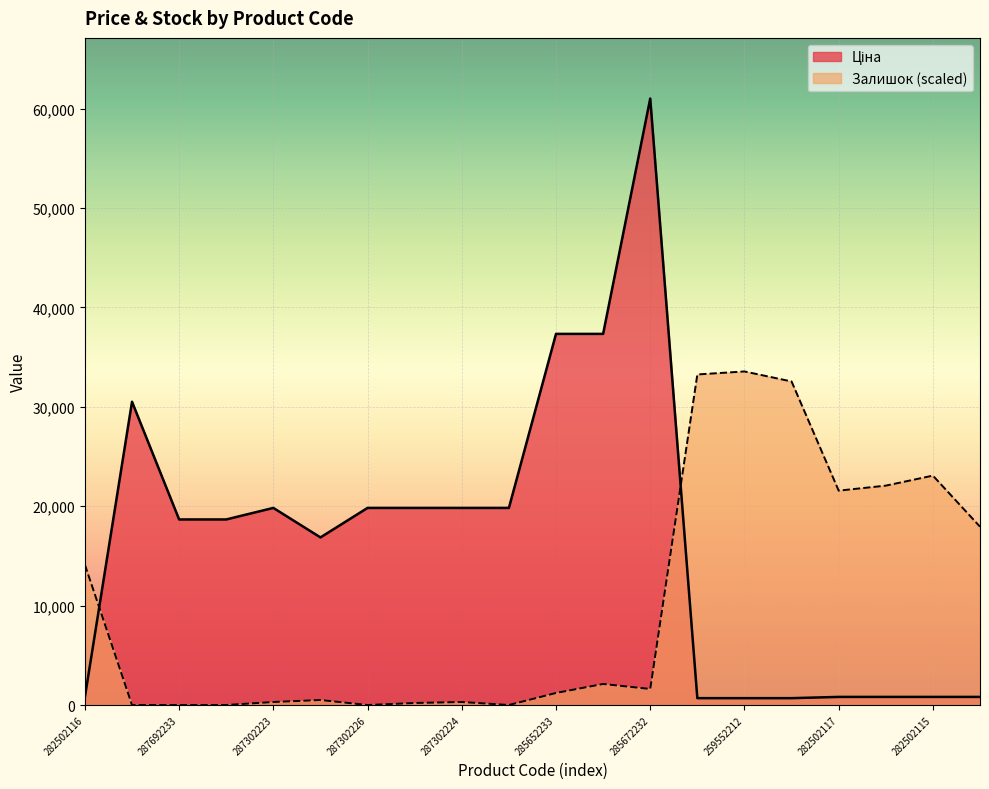

The Залишок series shows 0.0 at 287692233. True or false?

True